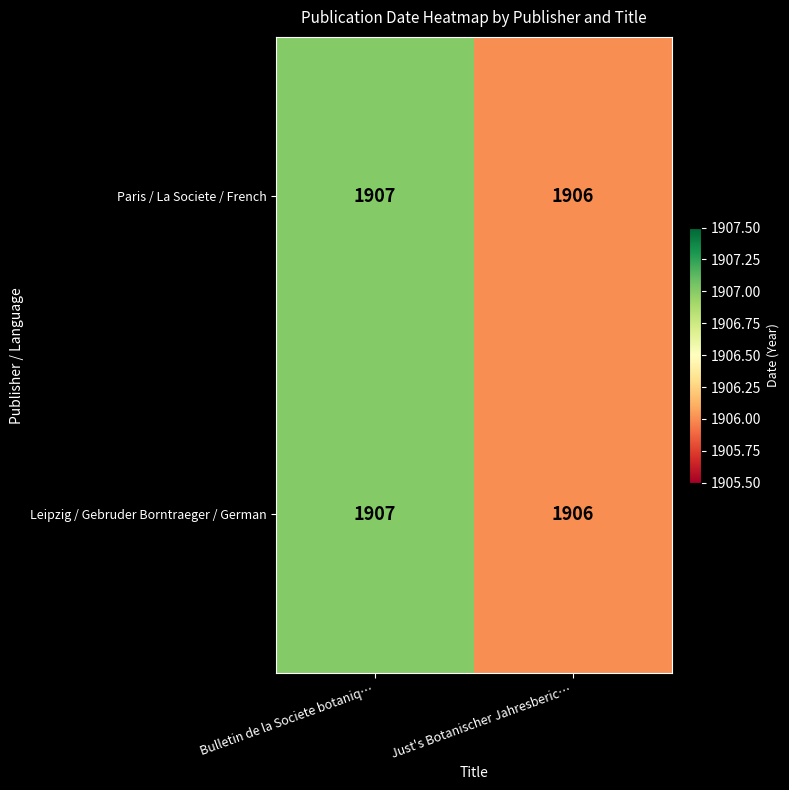

Which label corresponds to the smallest value in the chart?

Just's Botanischer Jahresberic…